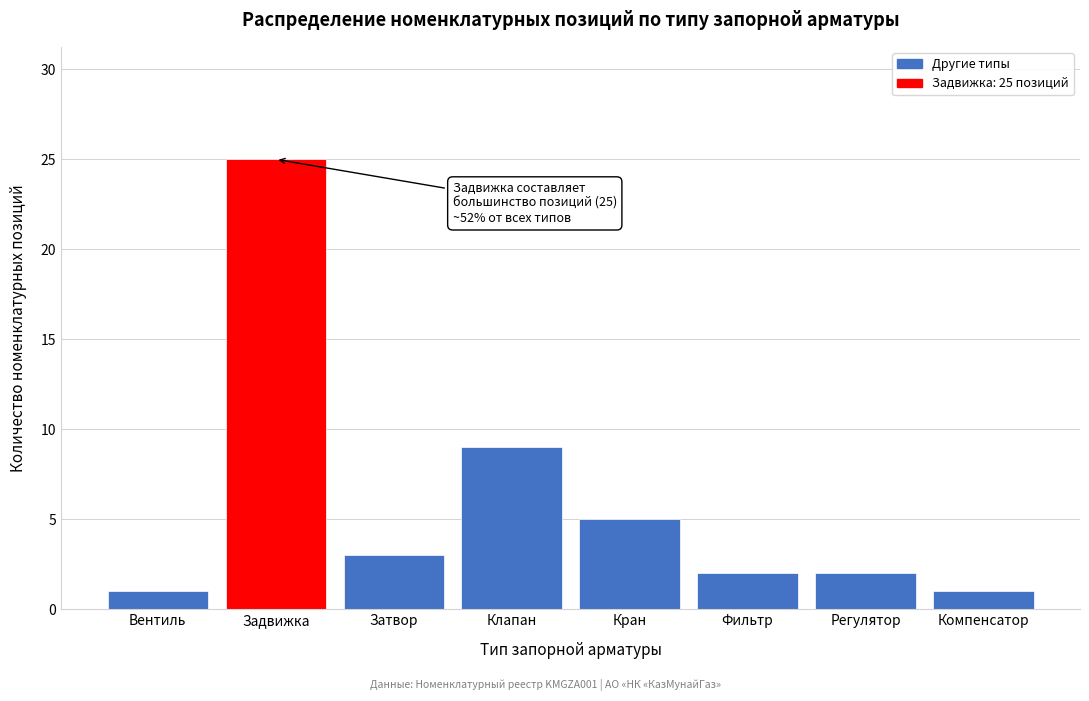

Reading left to right, transcribe all the data shown in this chart.

Вентиль=1	Задвижка=25	Затвор=3	Клапан=9	Кран=5	Фильтр=2	Регулятор=2	Компенсатор=1